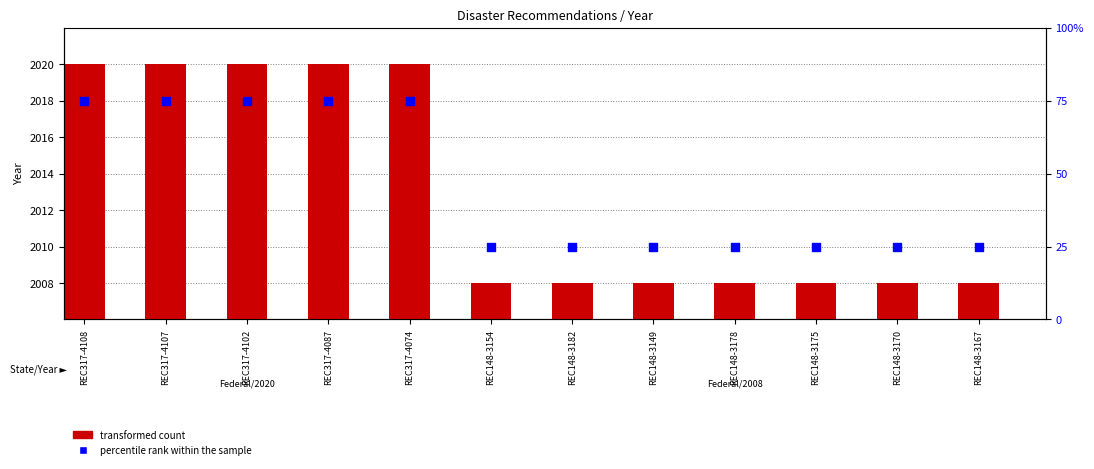

What are all the series names shown in the legend?

transformed count, percentile rank within the sample